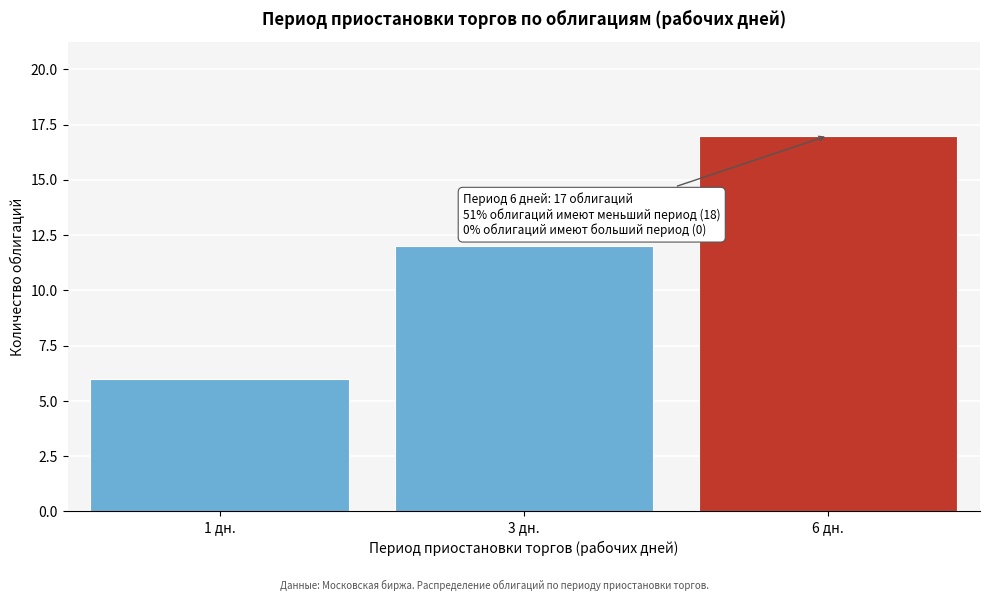

Reading left to right, what are all the values shown in this chart?

6	12	17